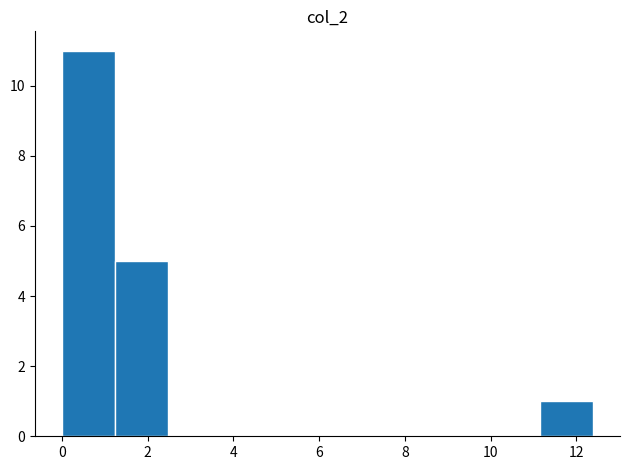

Over which range of the x-axis is the bar tallest?

0.0 to 1.2